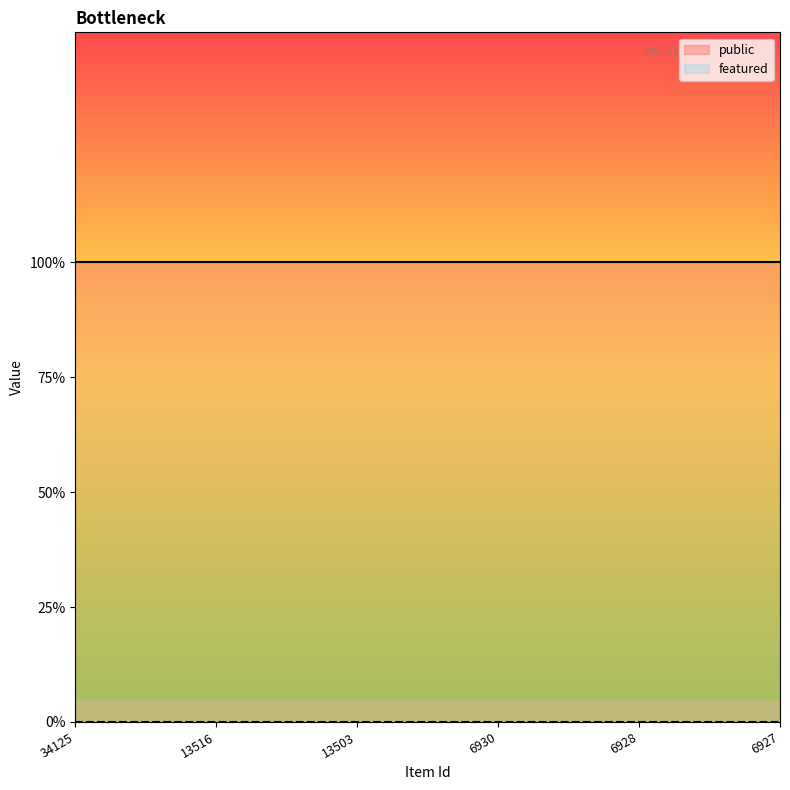

What is the sum of all public values?

6